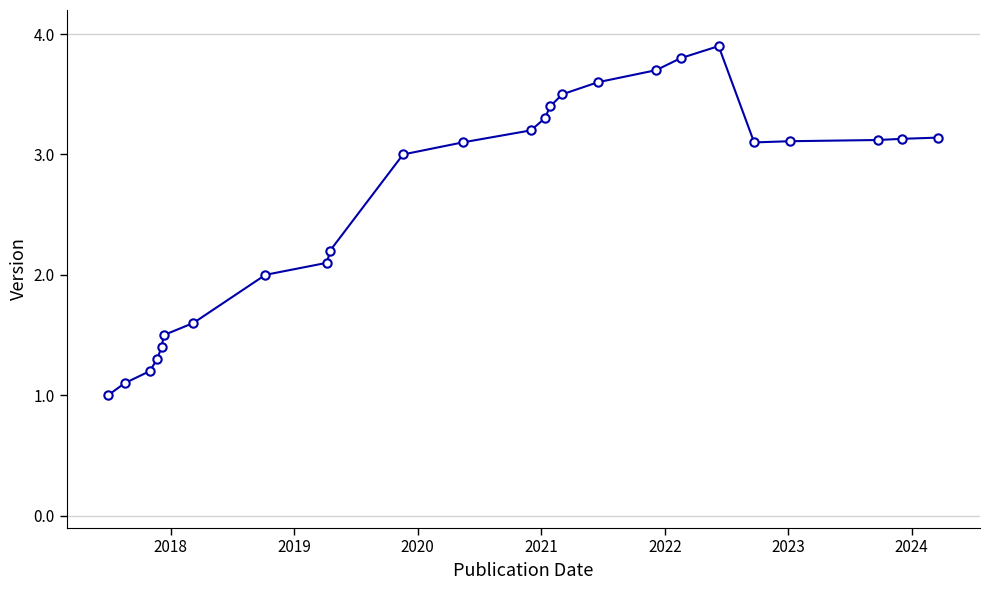

True or false: the data has more than 0 interior local peaks.

True